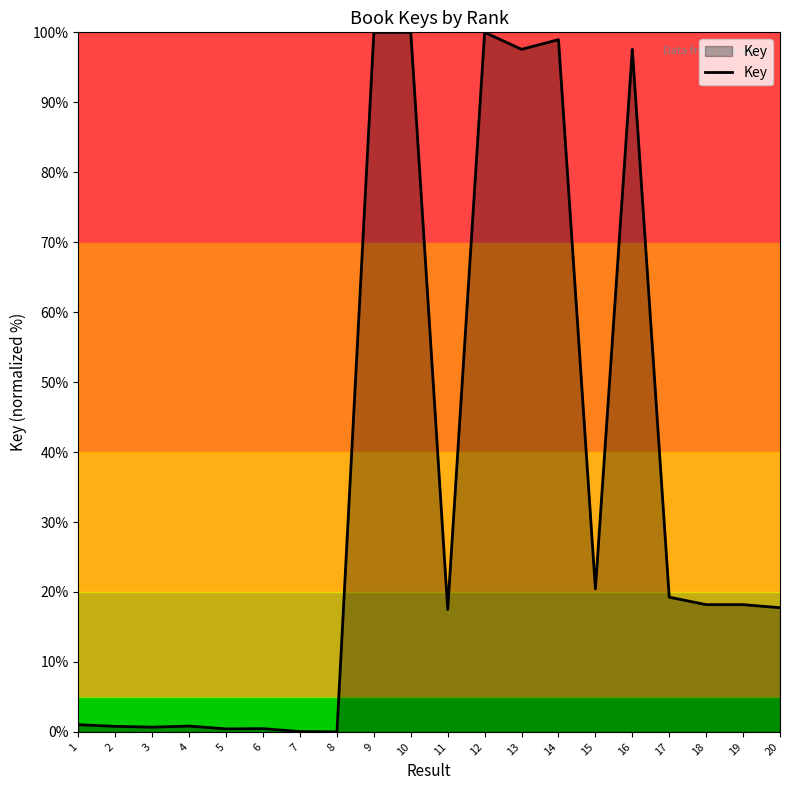

What is the average value?

35.5